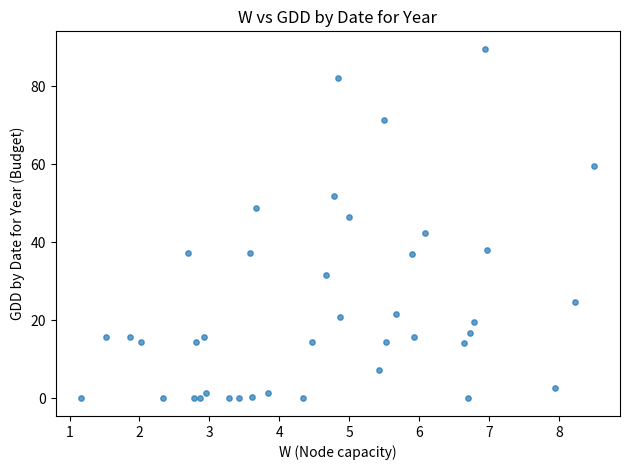

What is the range of Y values (max minus min)?

89.6